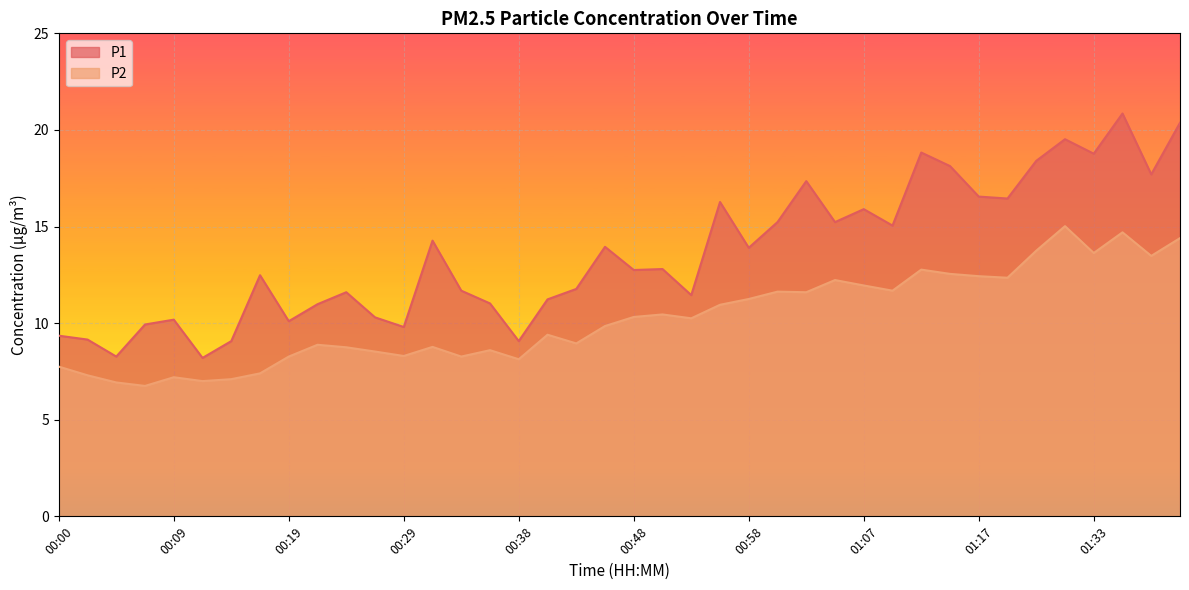

True or false: P1 and P2 cross at least once.

False